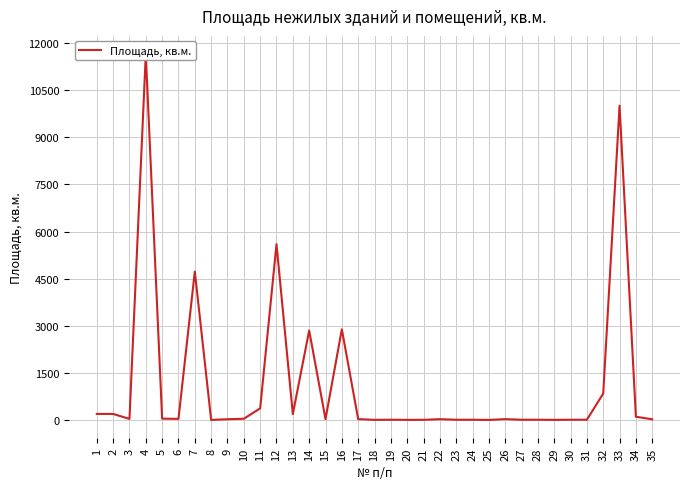

Approximately how many times larger is the value at 10 compared to 29?

4.3